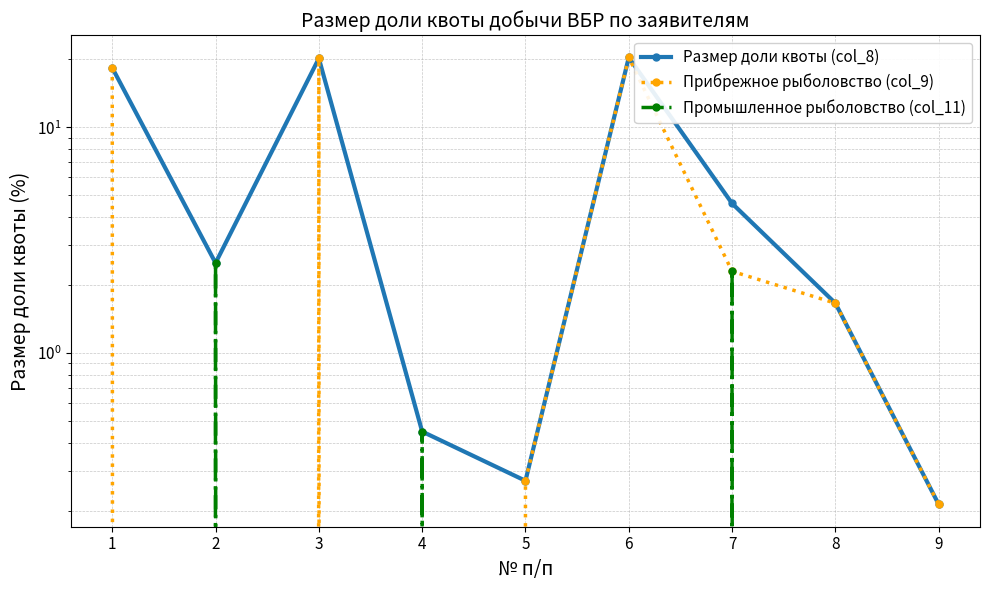

At which category does Промышленное рыболовство (col_11) reach its first local valley?

3